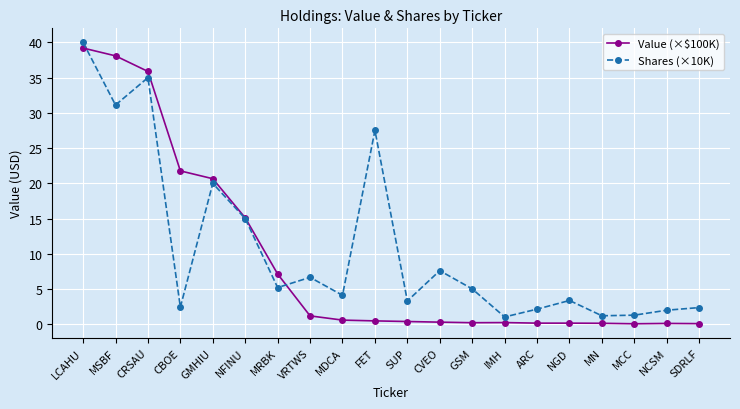

True or false: Value (×$100K) has a value of 35.9 at CRSAU.

True